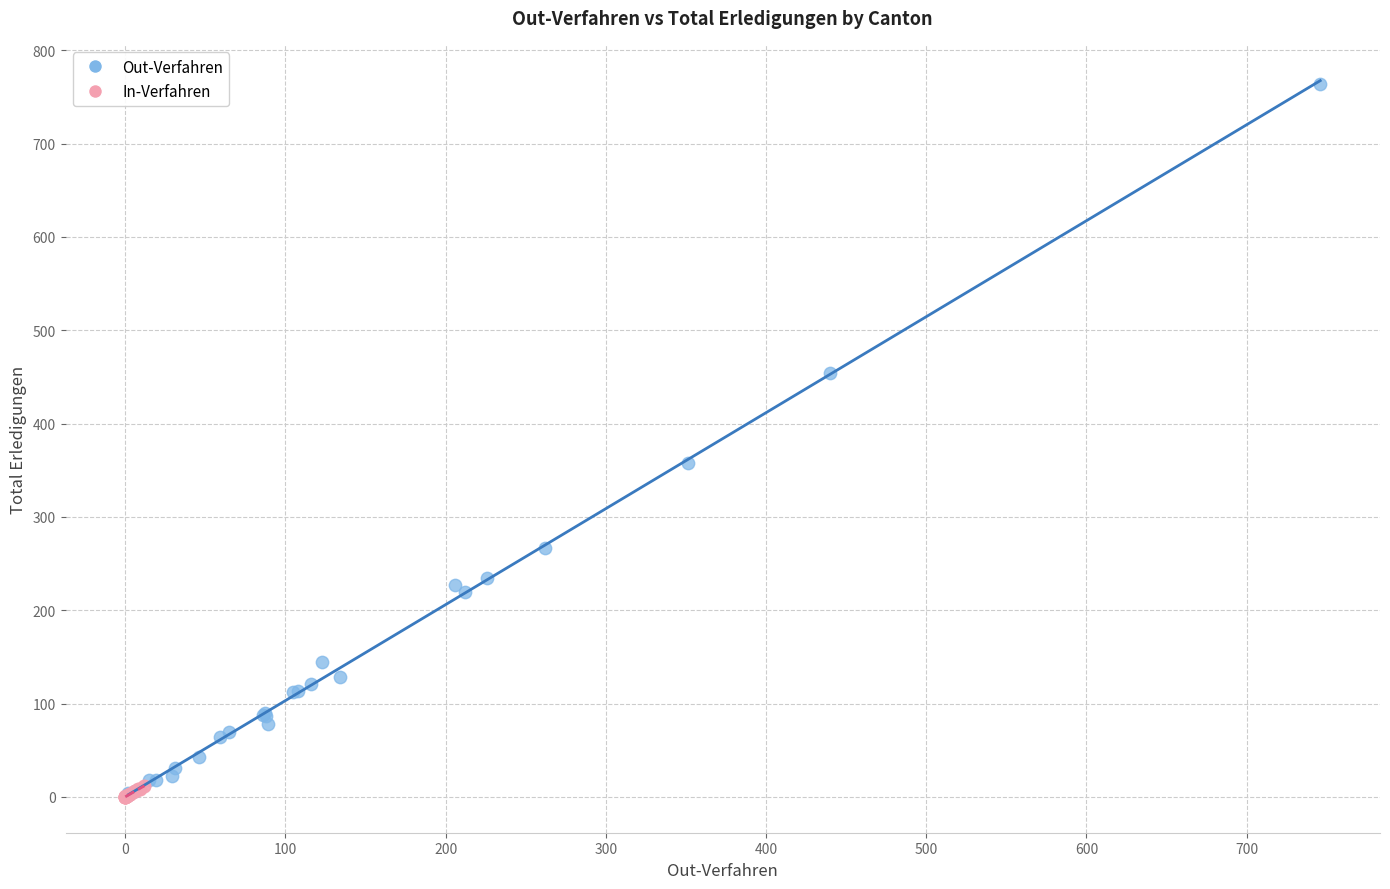

Which series has the widest spread of Y values?

Out-Verfahren